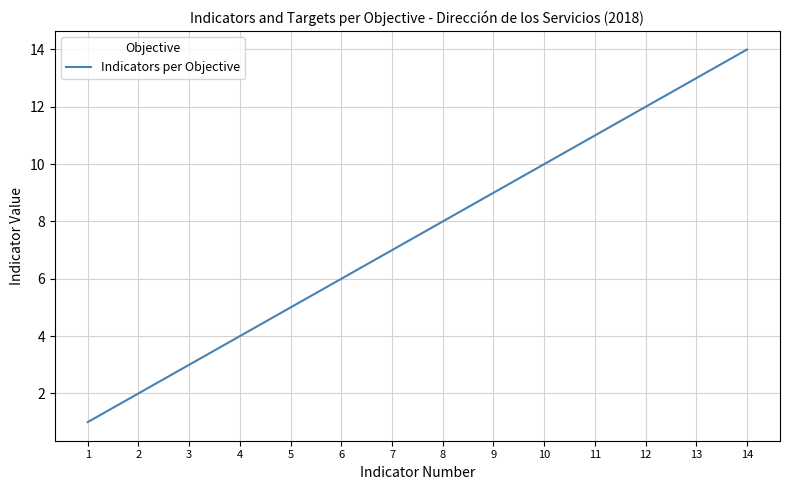

What is the difference between the maximum and minimum values?

13